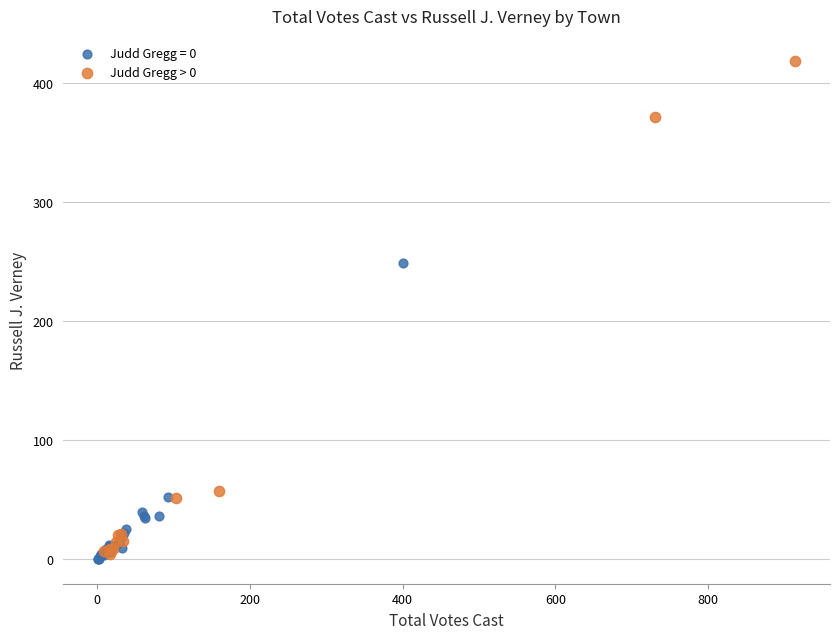

Which series reaches the maximum Y coordinate?

Judd Gregg > 0